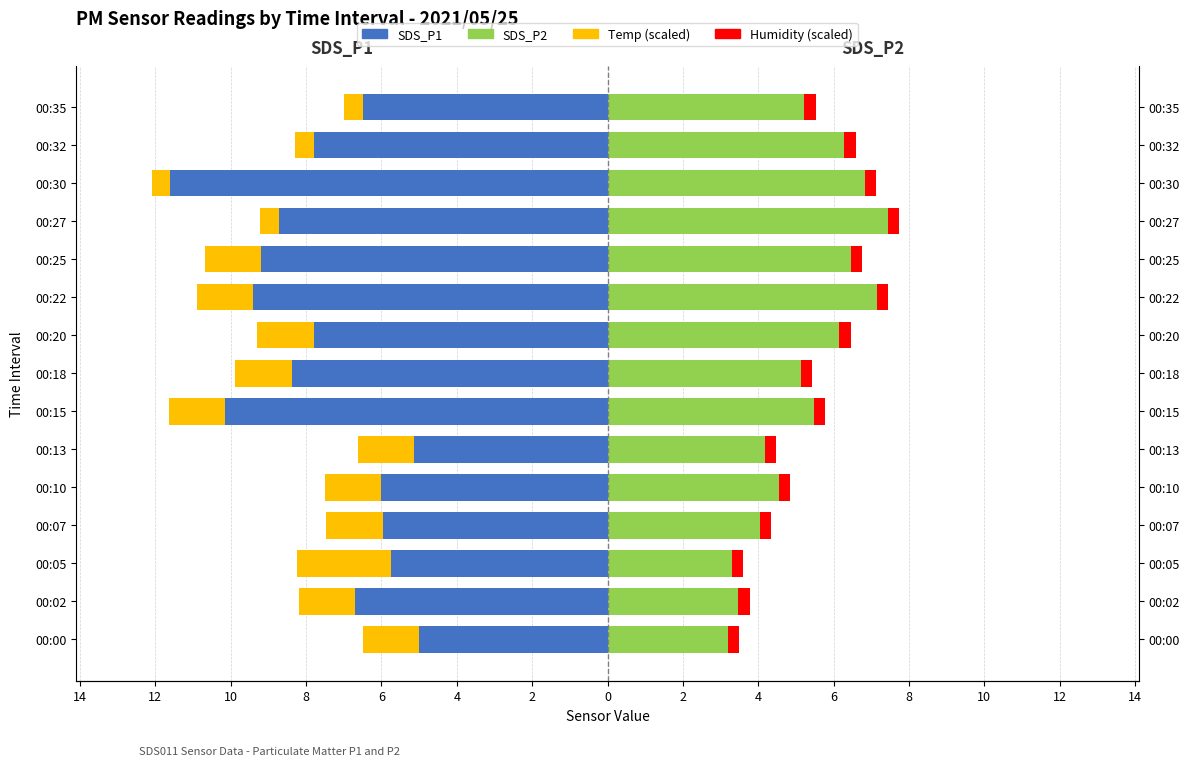

What is the sum of the Temp (scaled, left) values at 00:27 and 00:13?

-2.0